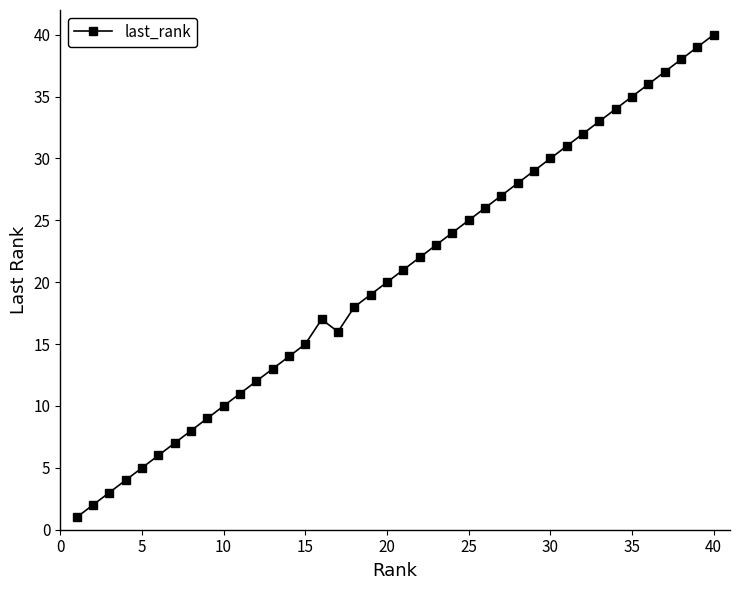

How many interior local valleys (lower than both neighbors) does the data have?

1